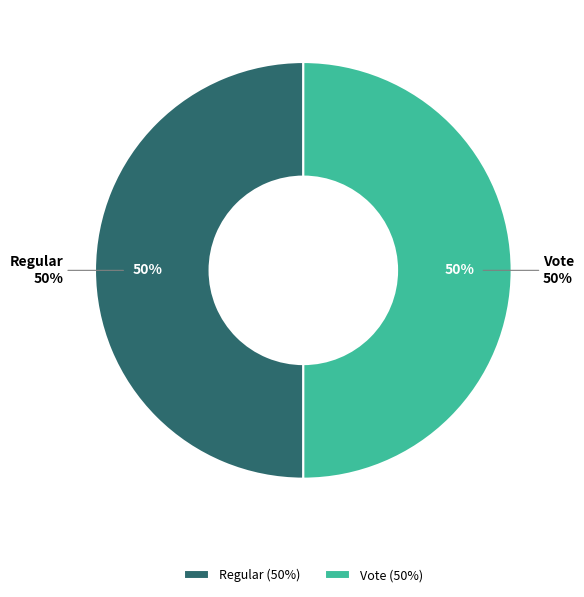

To the nearest percent, what portion does Vote represent?

50%